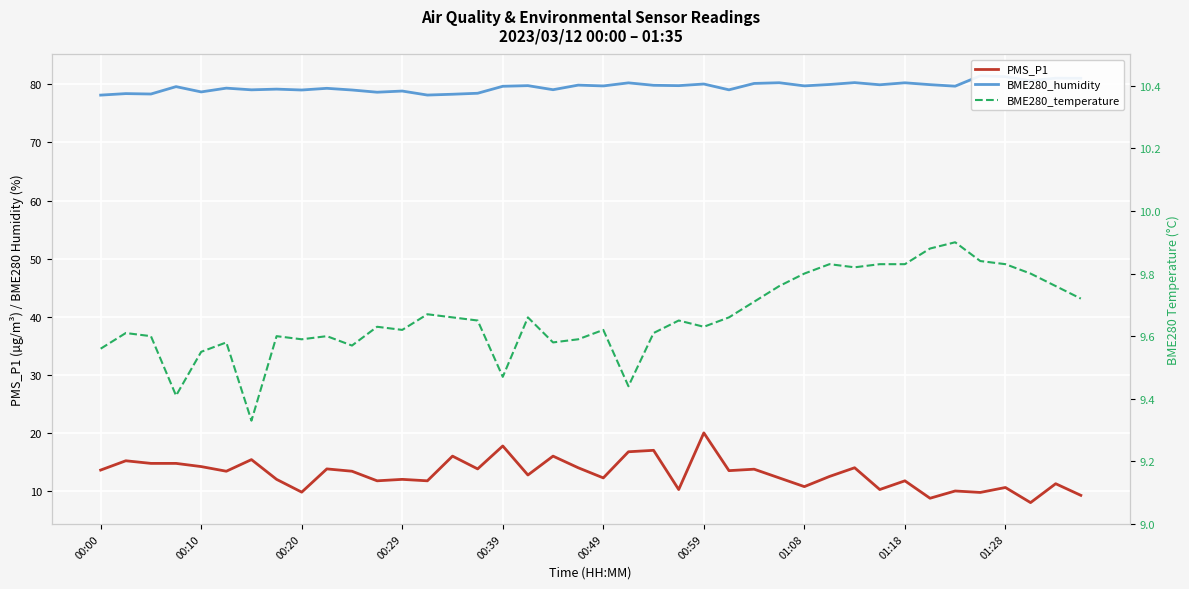

What is the highest value of the PMS_P1 series?

20.0